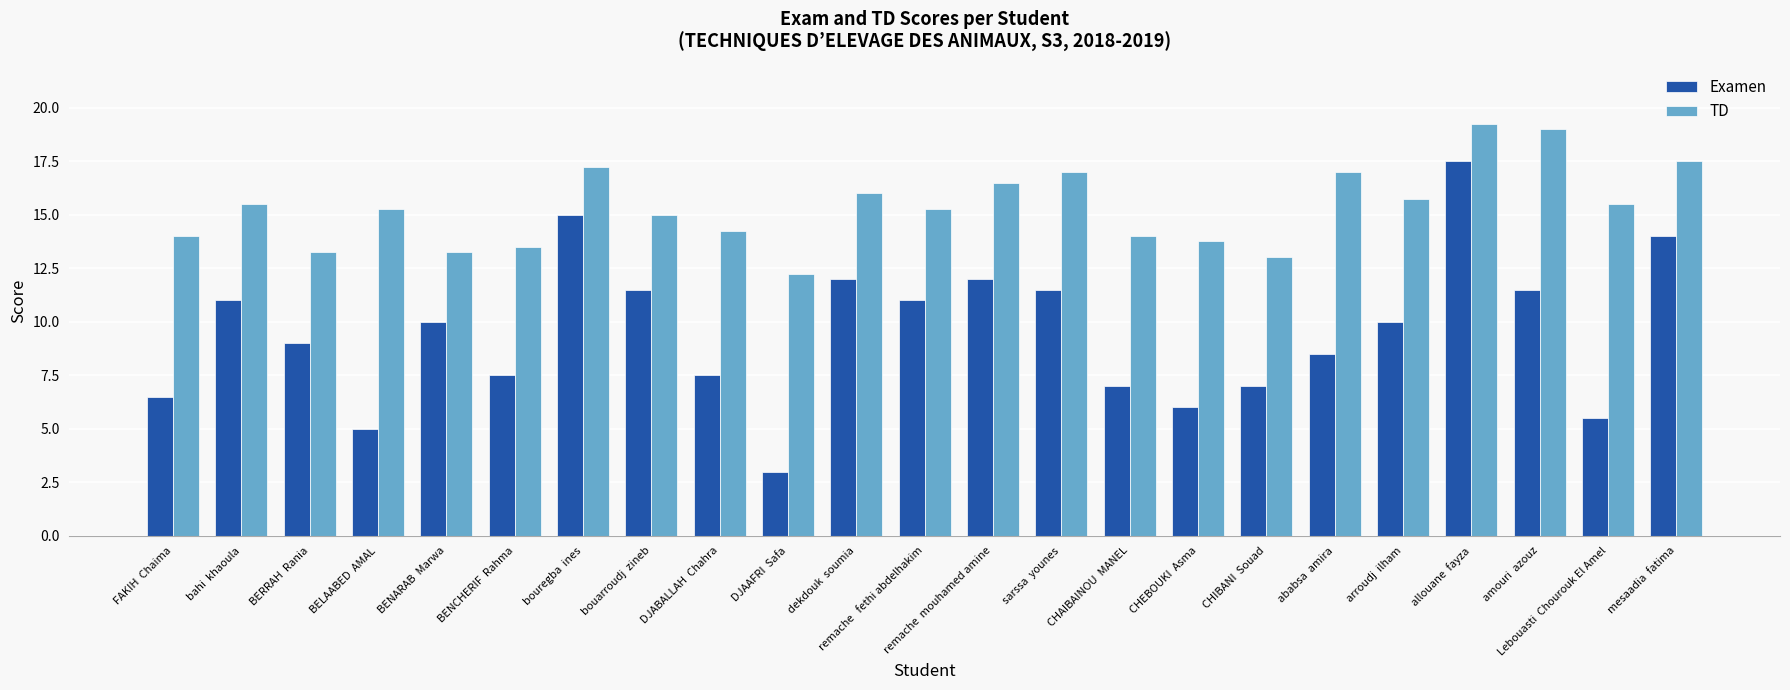

Rank the series by their maximum value, from lowest to highest.

Examen, TD